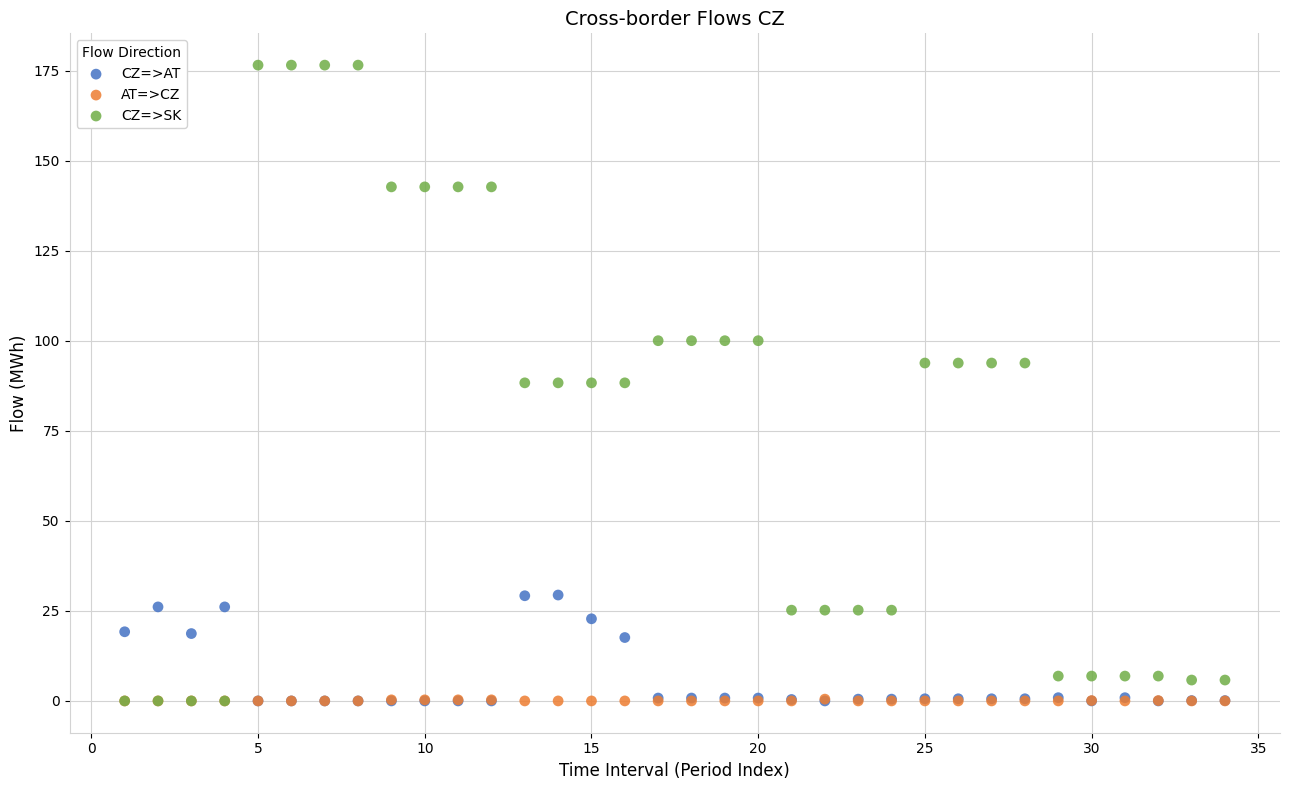

What are all the series names shown in the legend?

CZ=>AT, AT=>CZ, CZ=>SK